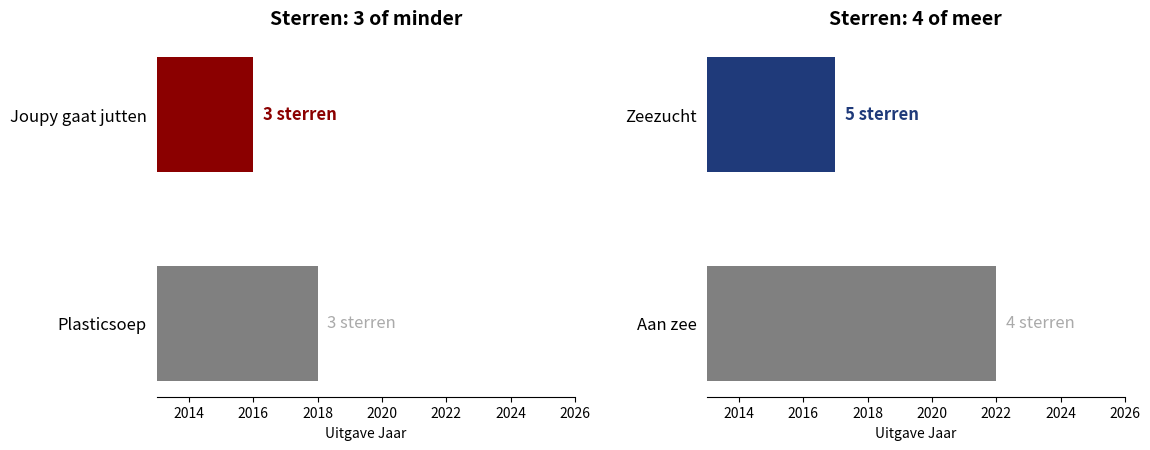

Between Joupy gaat jutten and Plasticsoep, which is larger?

Plasticsoep